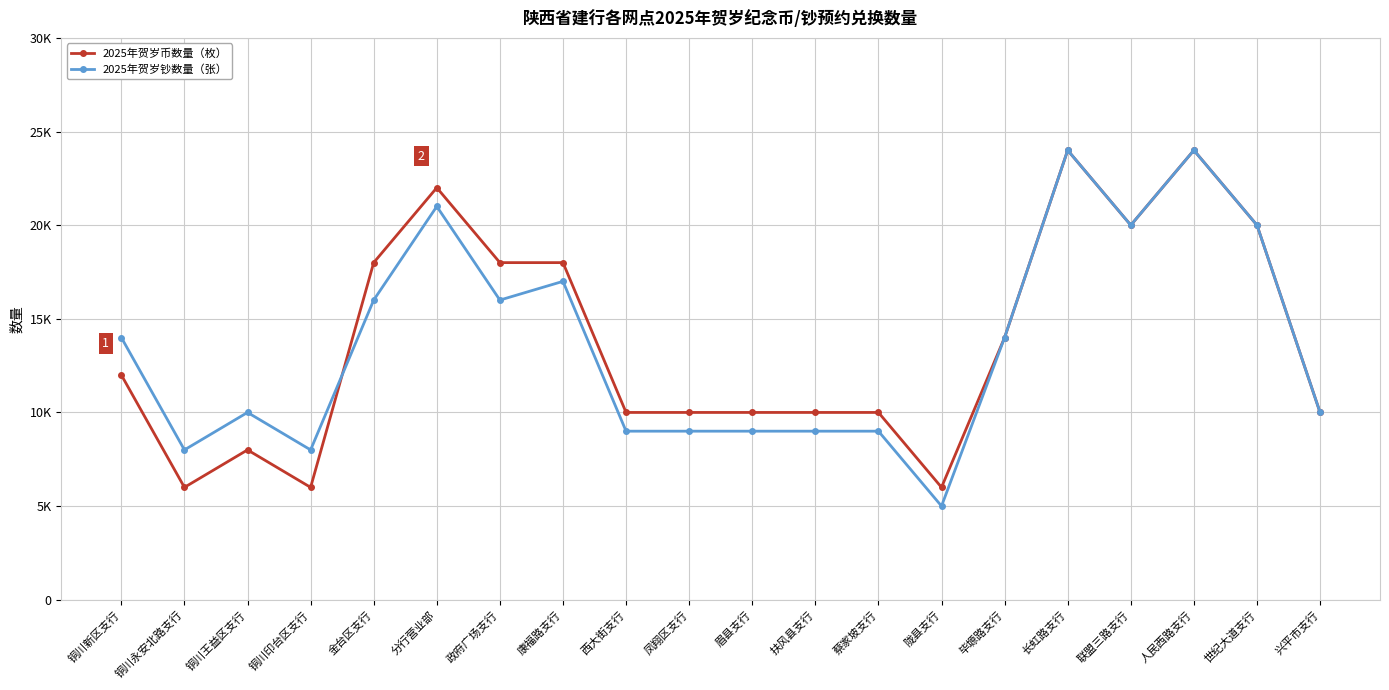

Between which two adjacent categories do 2025年贺岁币数量（枚） and 2025年贺岁钞数量（张） first intersect?

铜川印台区支行 and 金台区支行